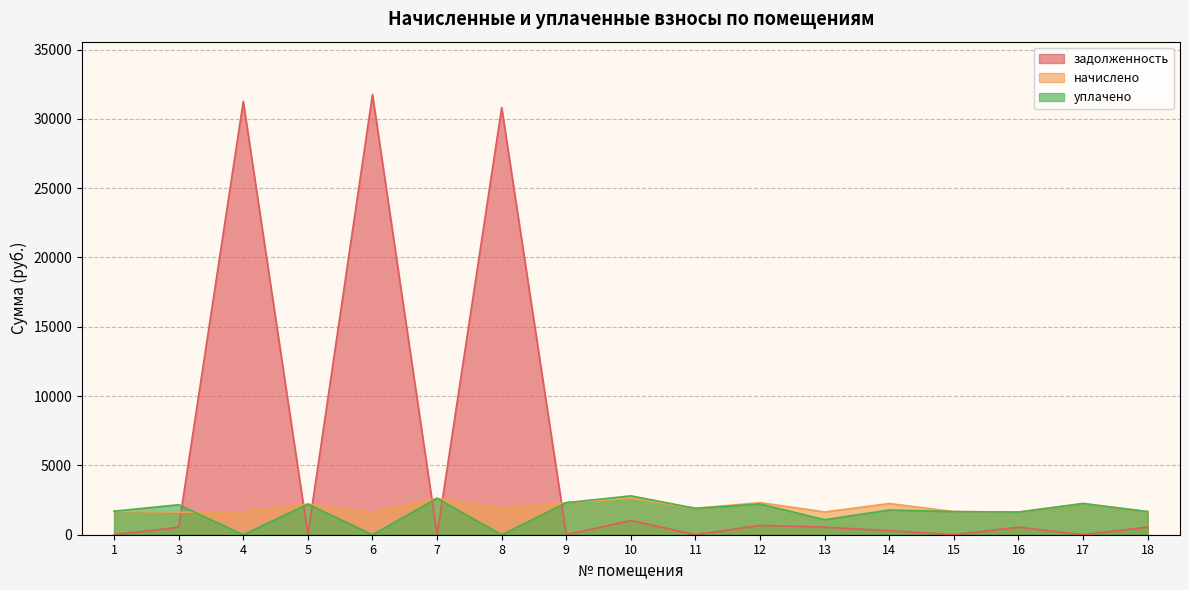

The задолженность series shows 91.1 at 14. True or false?

False